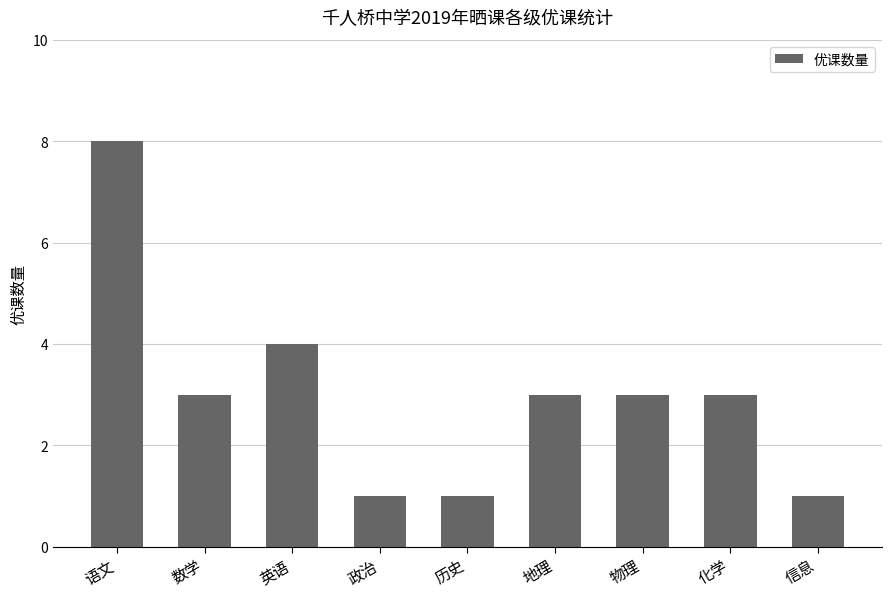

The value at 政治 is 1. True or false?

True